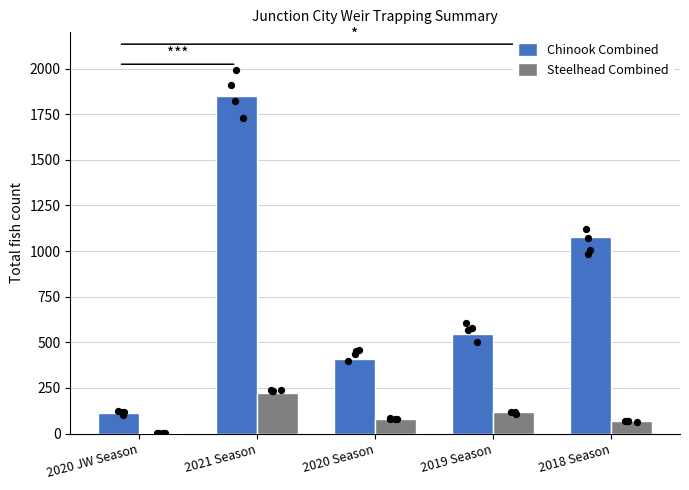

At how many categories does at least one series exceed 26?

5